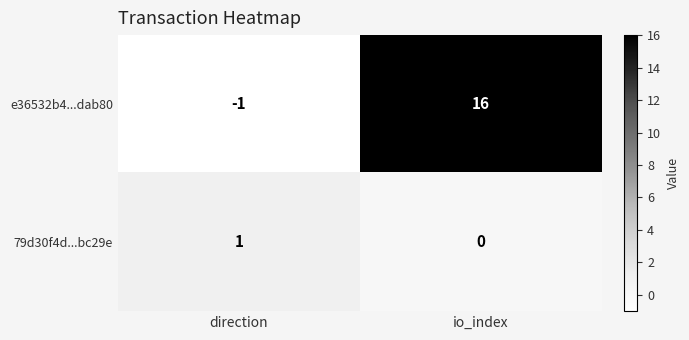

The value of e36532b4...dab80 at direction is -1. True or false?

True